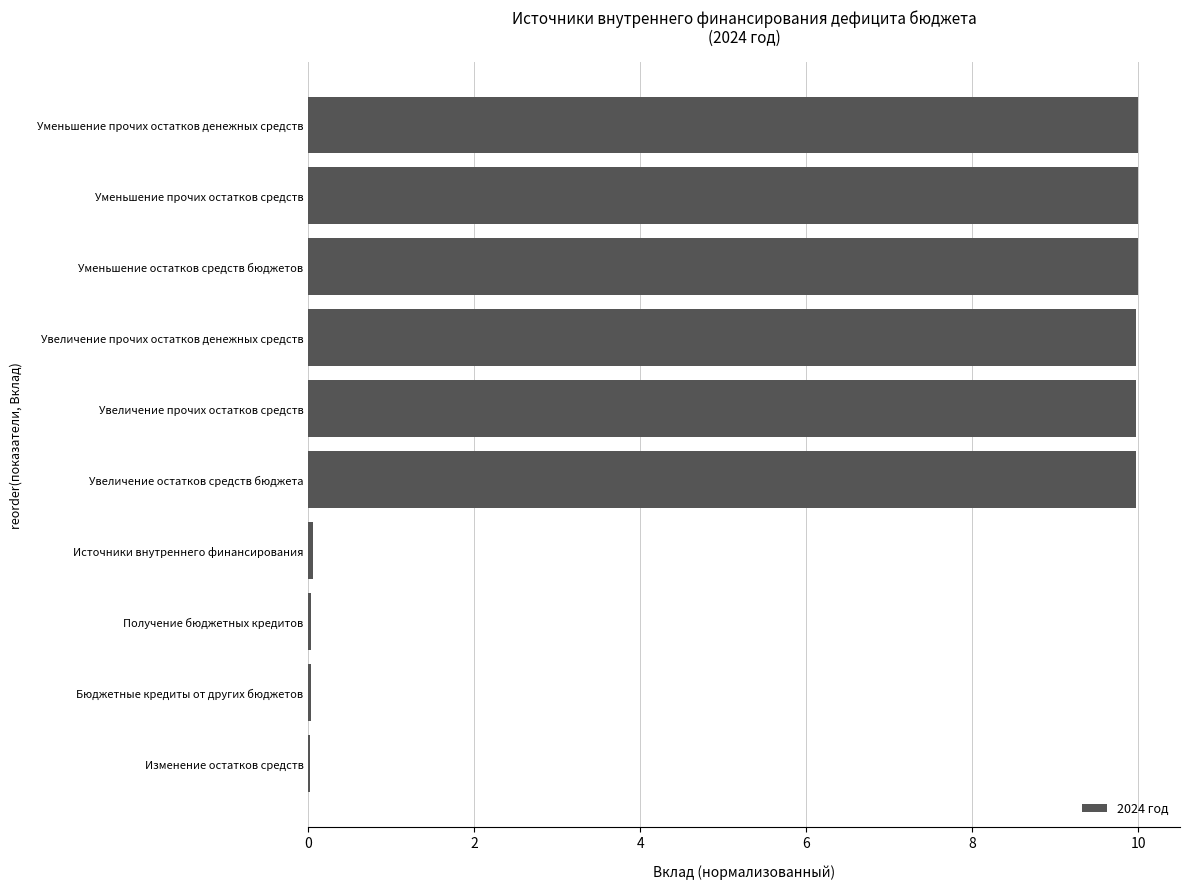

Approximately how many times larger is the value at Уменьшение остатков средств бюджетов compared to Уменьшение прочих остатков денежных средств?

1.0